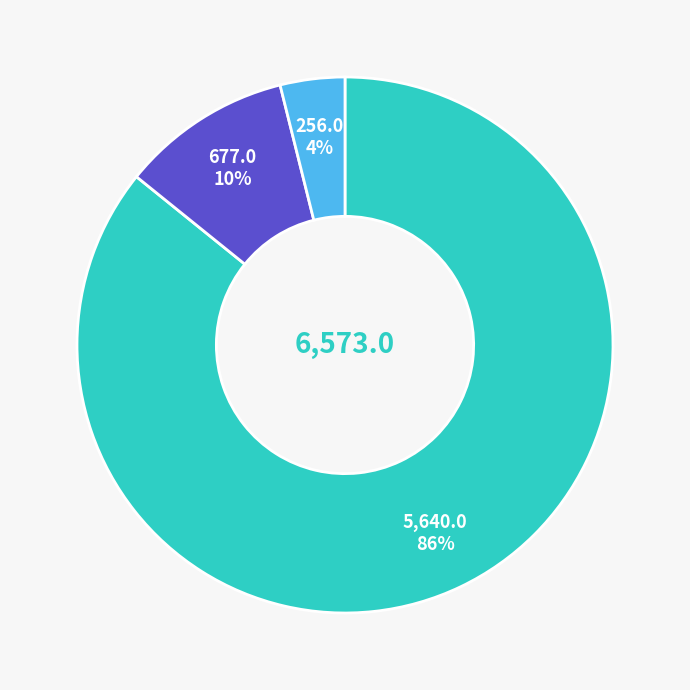

To the nearest percent, what is the difference between the largest and smallest slice percentages?

82%